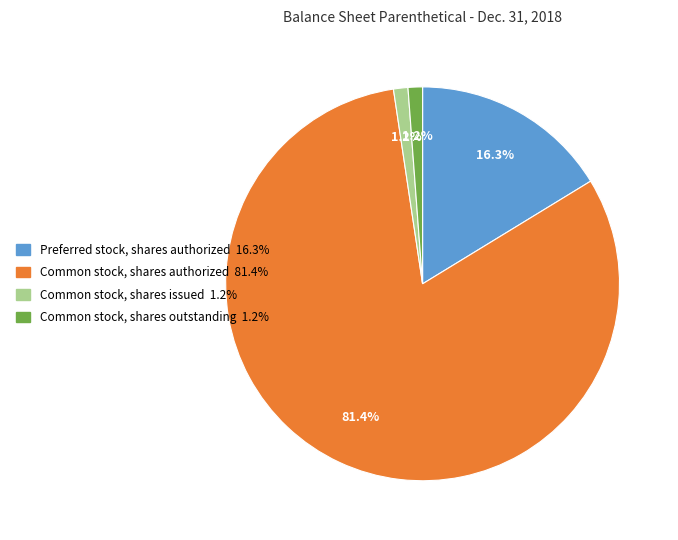

Is there any slice that represents more than half of the pie?

Yes